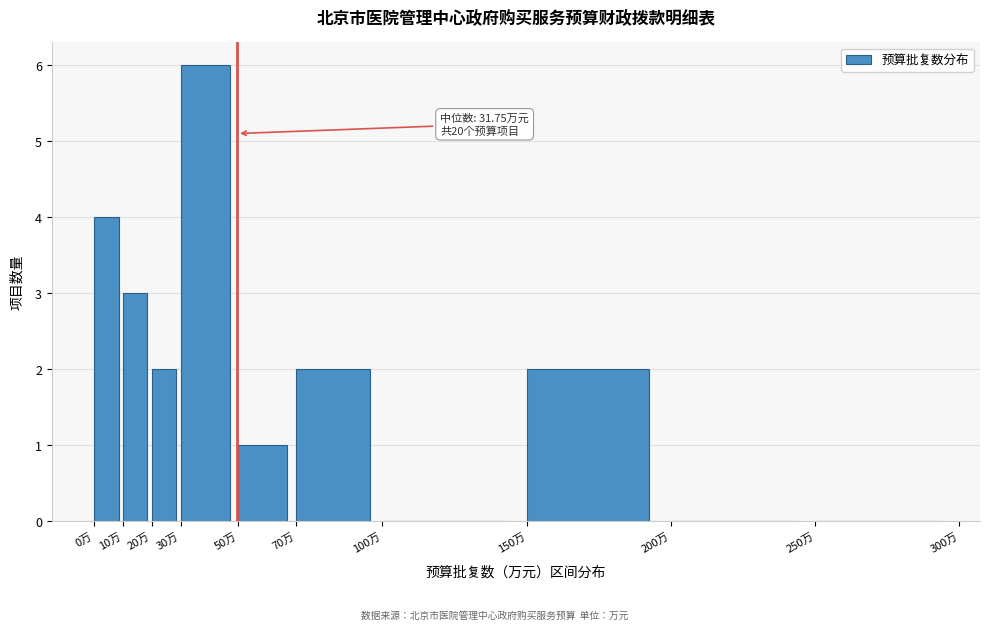

Which range on the x-axis has the tallest bar?

30 to 50